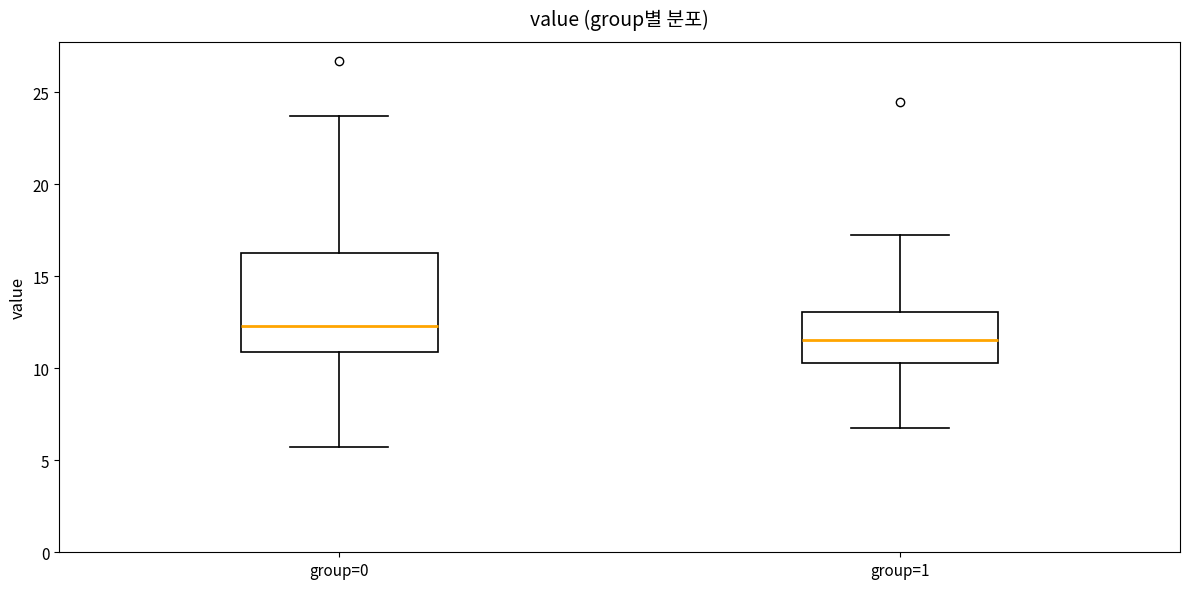

Comparing the boxes themselves (not the whiskers), which one is the tallest?

group=0